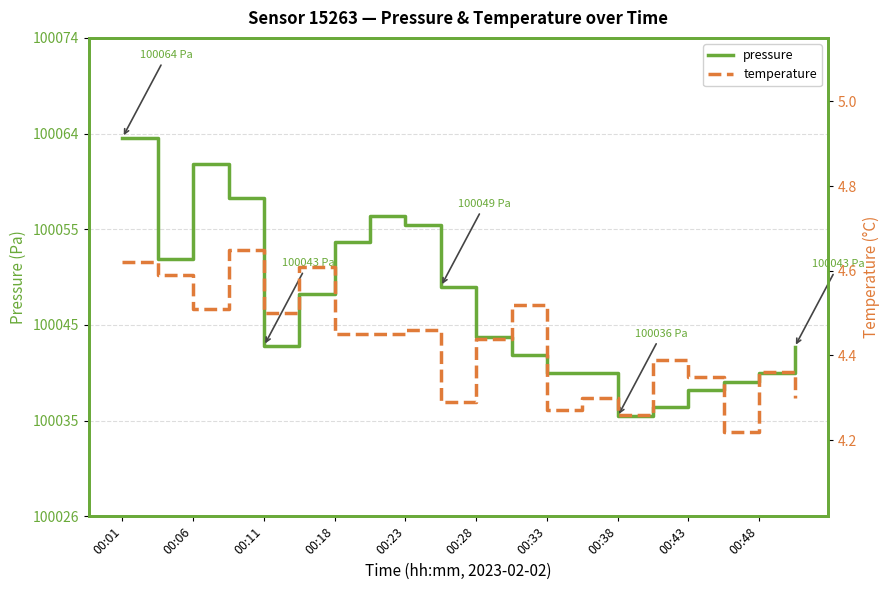

Rank the series at 19 from highest to lowest value.

pressure, temperature